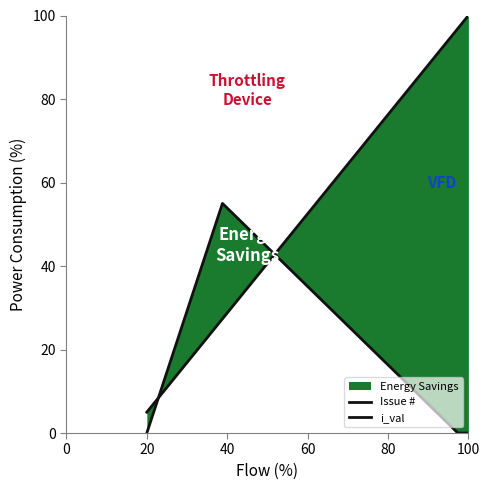

Where is Issue # nearest to the value 52?

20